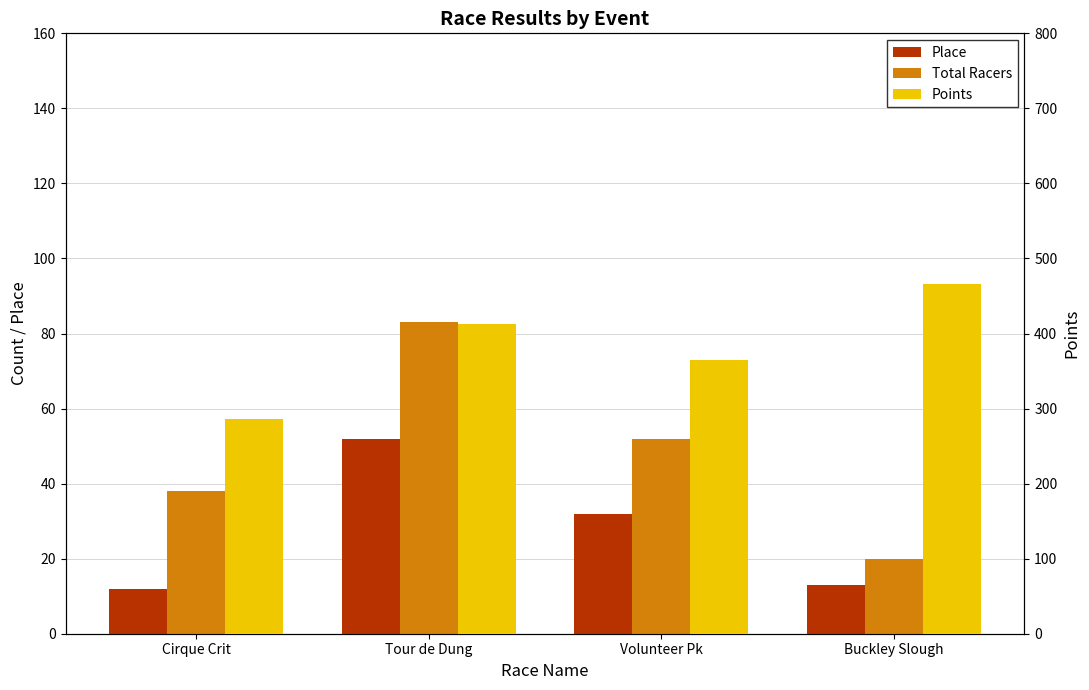

At Cirque Crit, list the series in order from largest to smallest.

Points, Total Racers, Place